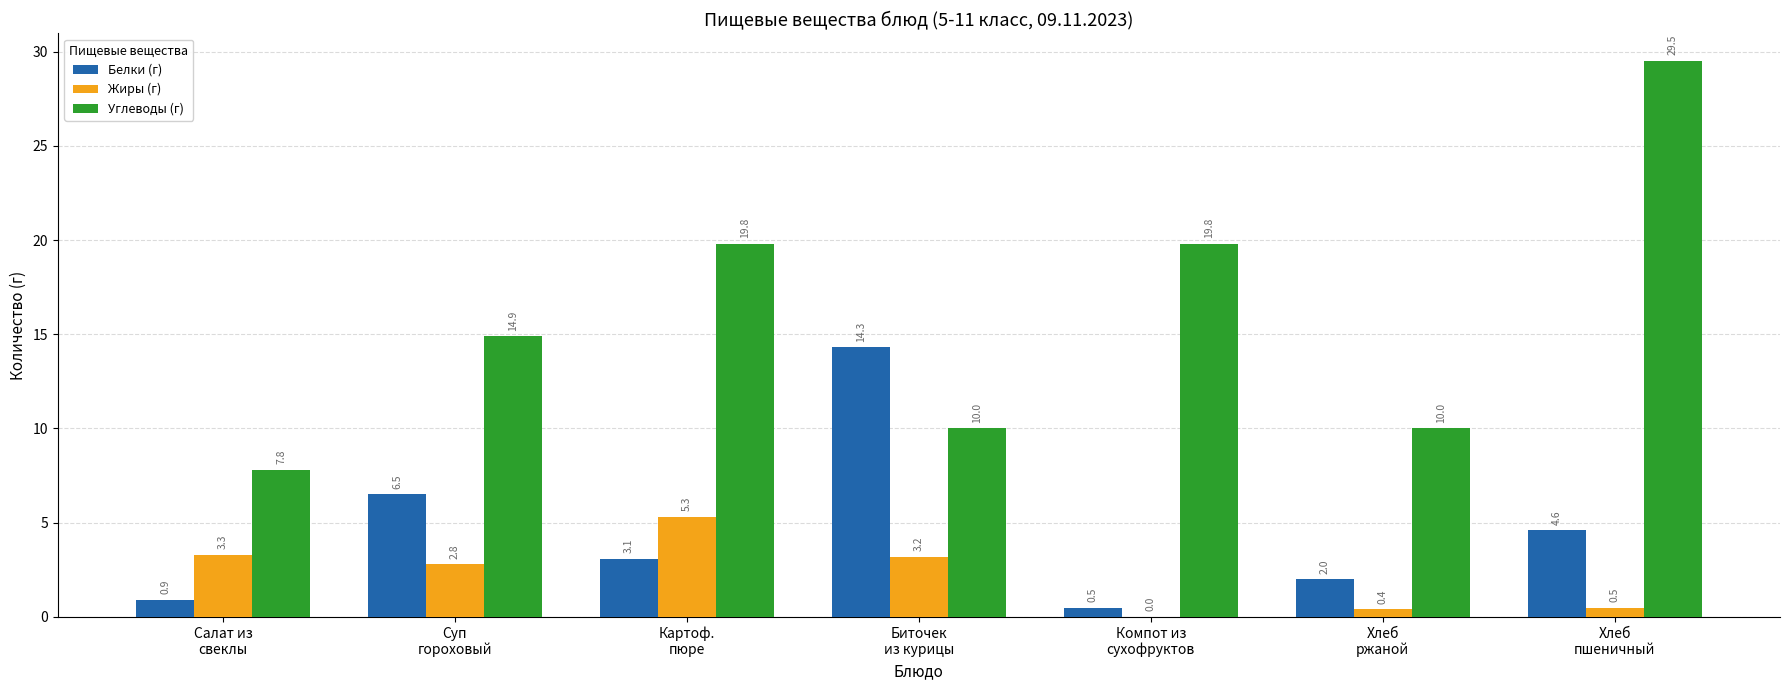

Reading right to left, what are all the values shown in this chart?

Белки (г): Хлеб
пшеничный=4.6	Хлеб
ржаной=2.0	Компот из
сухофруктов=0.5	Биточек
из курицы=14.3	Картоф.
пюре=3.1	Суп
гороховый=6.5	Салат из
свеклы=0.9
Жиры (г): Хлеб
пшеничный=0.5	Хлеб
ржаной=0.4	Компот из
сухофруктов=0.0	Биточек
из курицы=3.2	Картоф.
пюре=5.3	Суп
гороховый=2.8	Салат из
свеклы=3.3
Углеводы (г): Хлеб
пшеничный=29.5	Хлеб
ржаной=10.0	Компот из
сухофруктов=19.8	Биточек
из курицы=10.0	Картоф.
пюре=19.8	Суп
гороховый=14.9	Салат из
свеклы=7.8